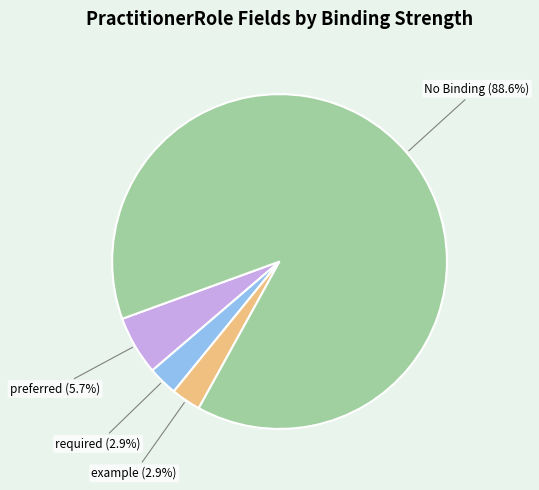

Is there a majority slice in this chart?

Yes